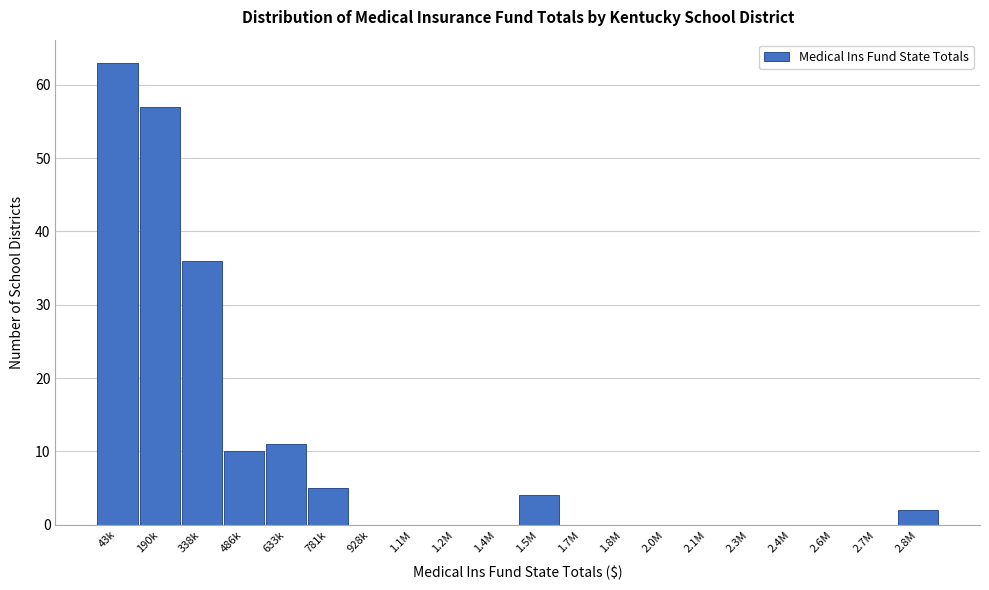

Reading right to left, what are all the values shown in this chart?

2.8M=2	2.7M=0	2.6M=0	2.4M=0	2.3M=0	2.1M=0	2.0M=0	1.8M=0	1.7M=0	1.5M=4	1.4M=0	1.2M=0	1.1M=0	928k=0	781k=5	633k=11	486k=10	338k=36	190k=57	43k=63